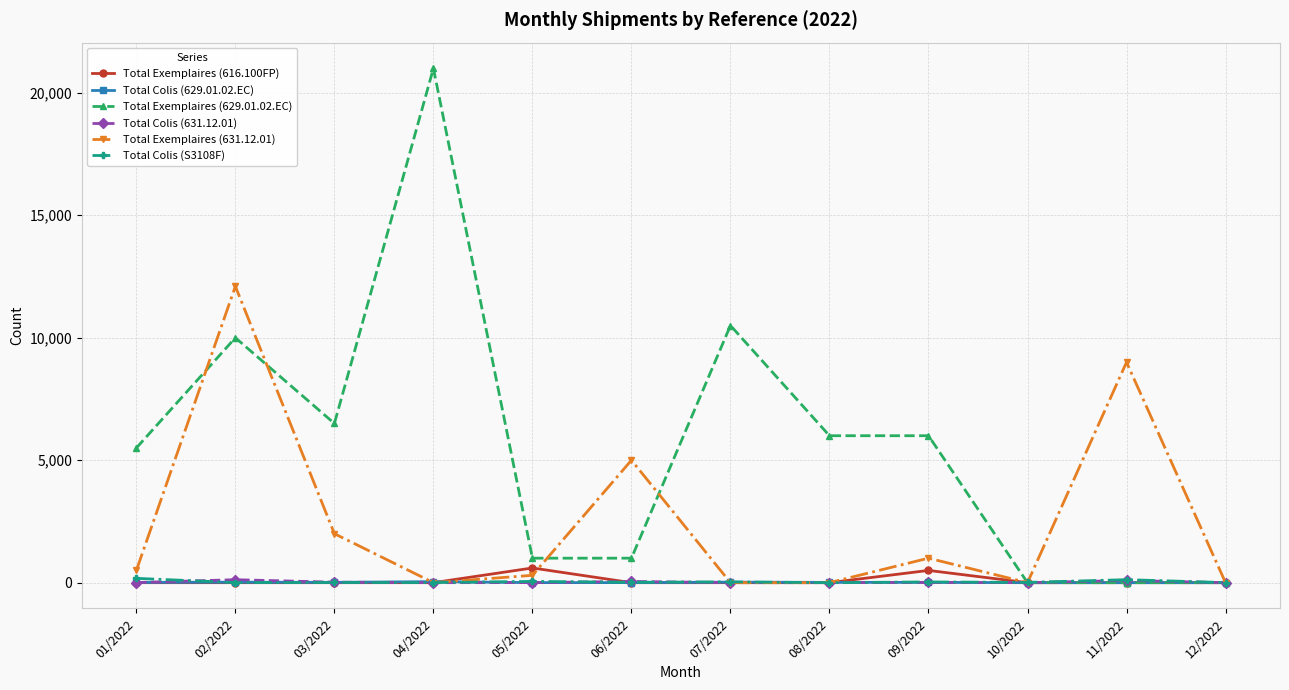

In Total Exemplaires (616.100FP), how many points are higher than both neighbors (excluding endpoints)?

2